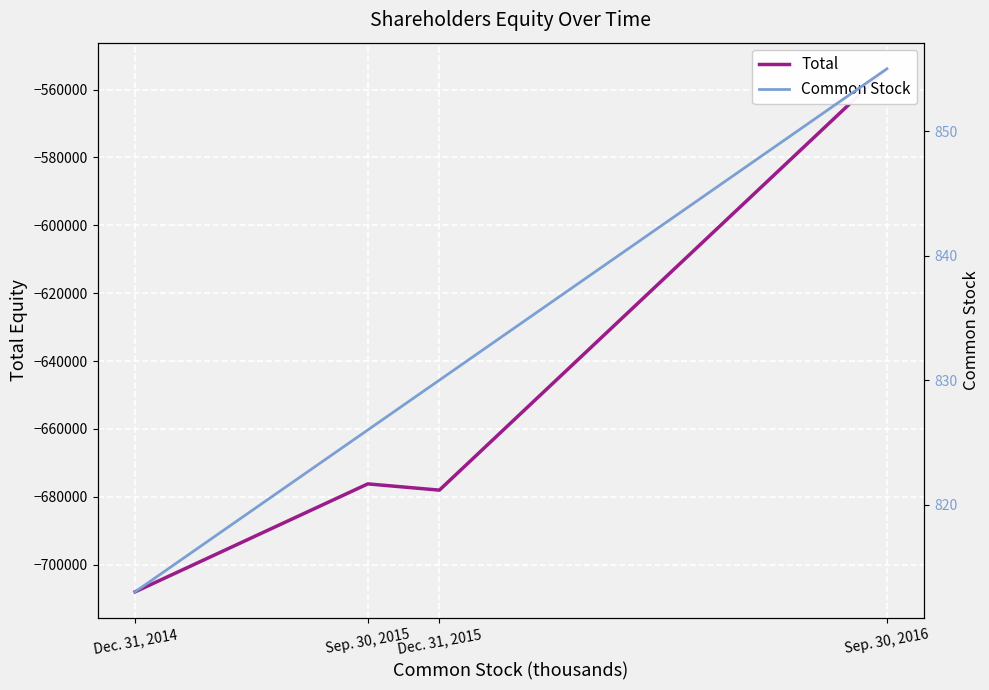

Rank the series by their average value, from lowest to highest.

Total, Common Stock